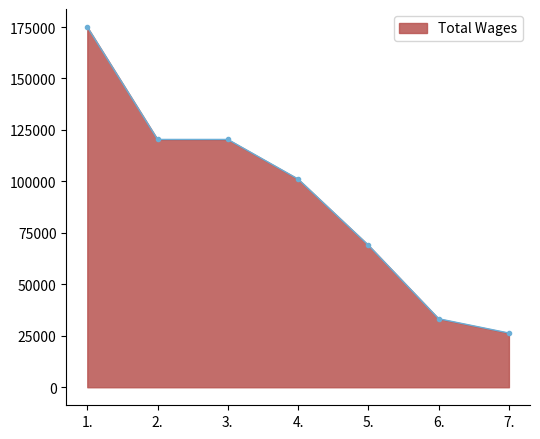

What is the label of the 4th point from the left?

4.